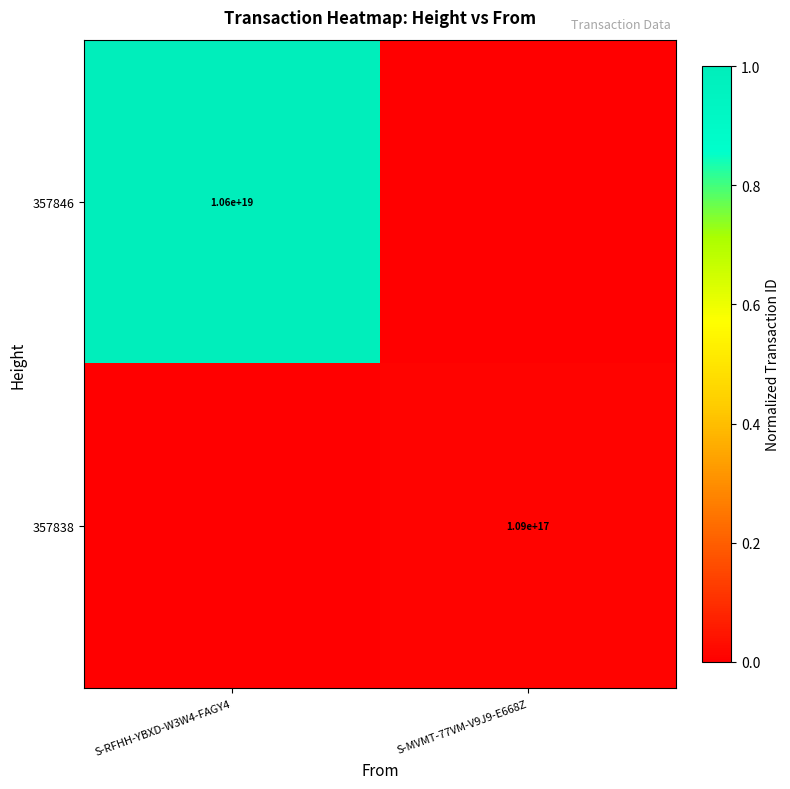

Is it true that 357846 equals 10600000000000000000 at S-RFHH-YBXD-W3W4-FAGY4?

True